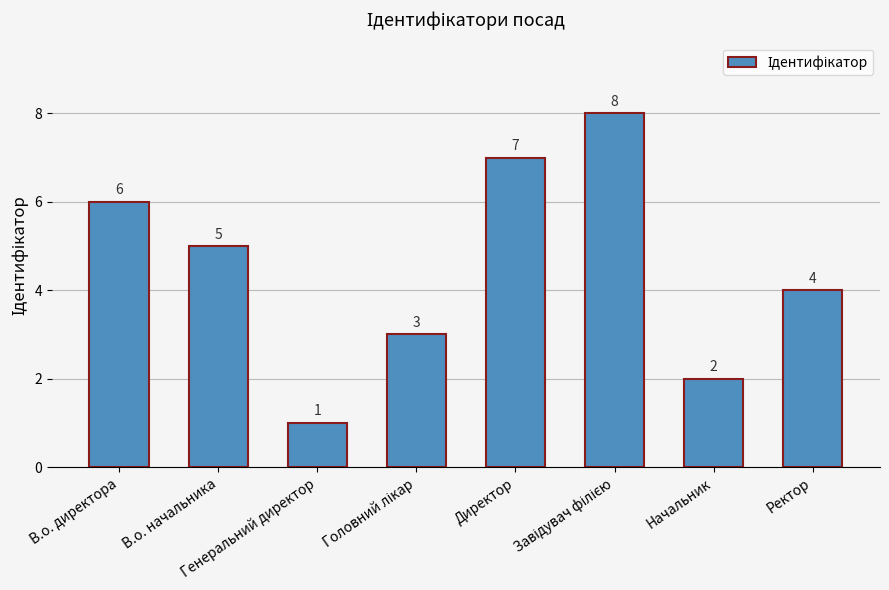

Where does the data first go above 5?

В.о. директора